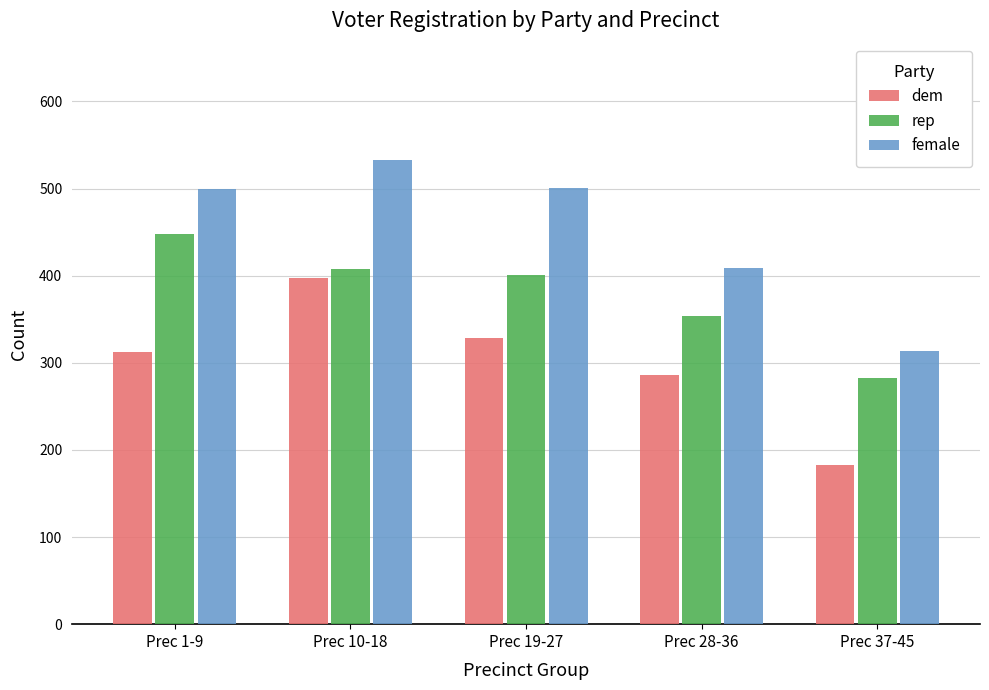

Count the number of categories in the chart.

5